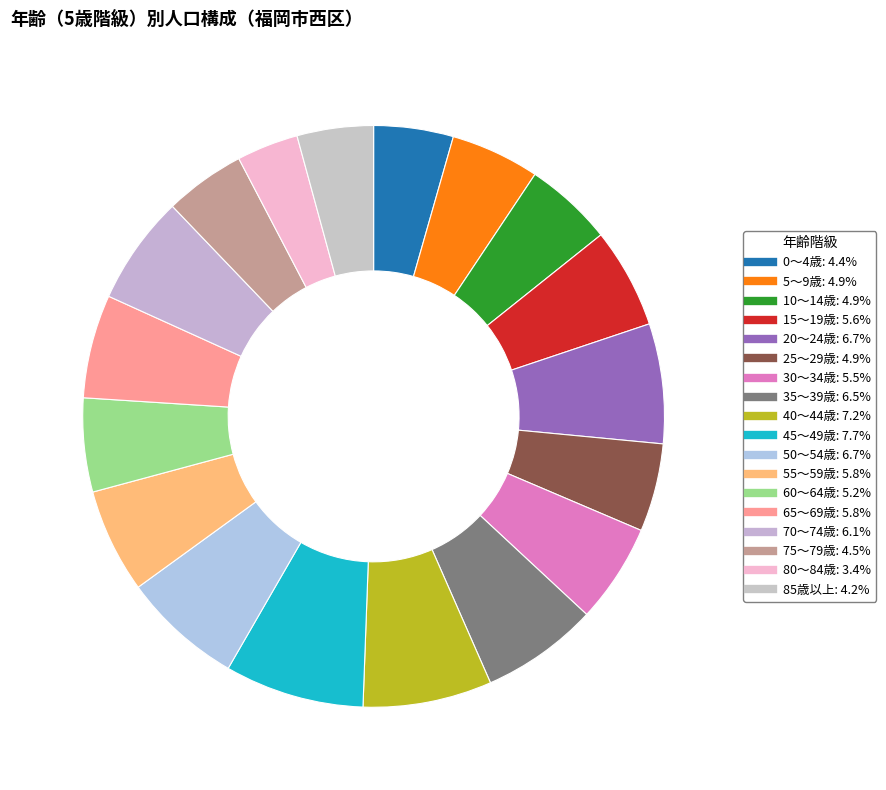

Does any single category account for the majority?

No